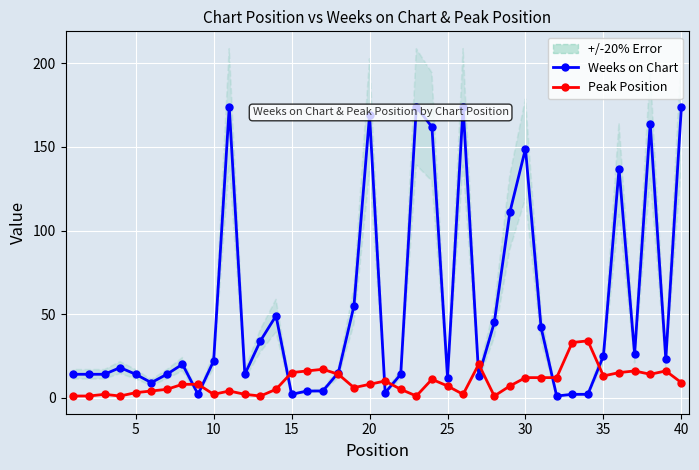

What is the smallest value displayed?

1